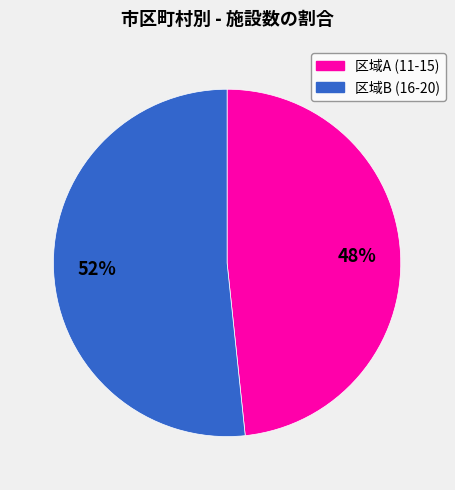

To the nearest percent, what is the average slice percentage?

50%